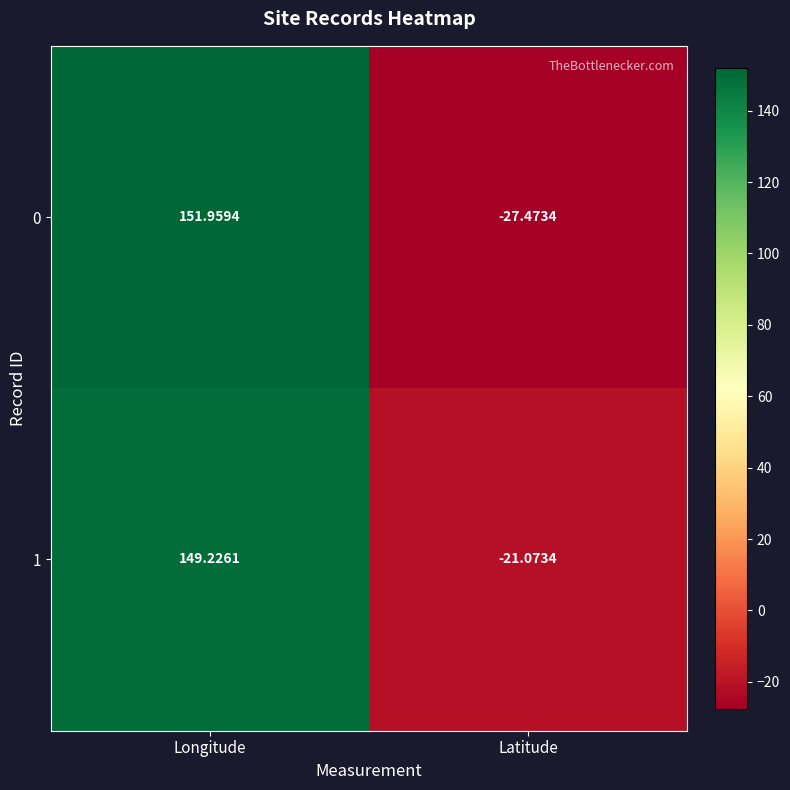

Which label corresponds to the smallest value in the chart?

Latitude